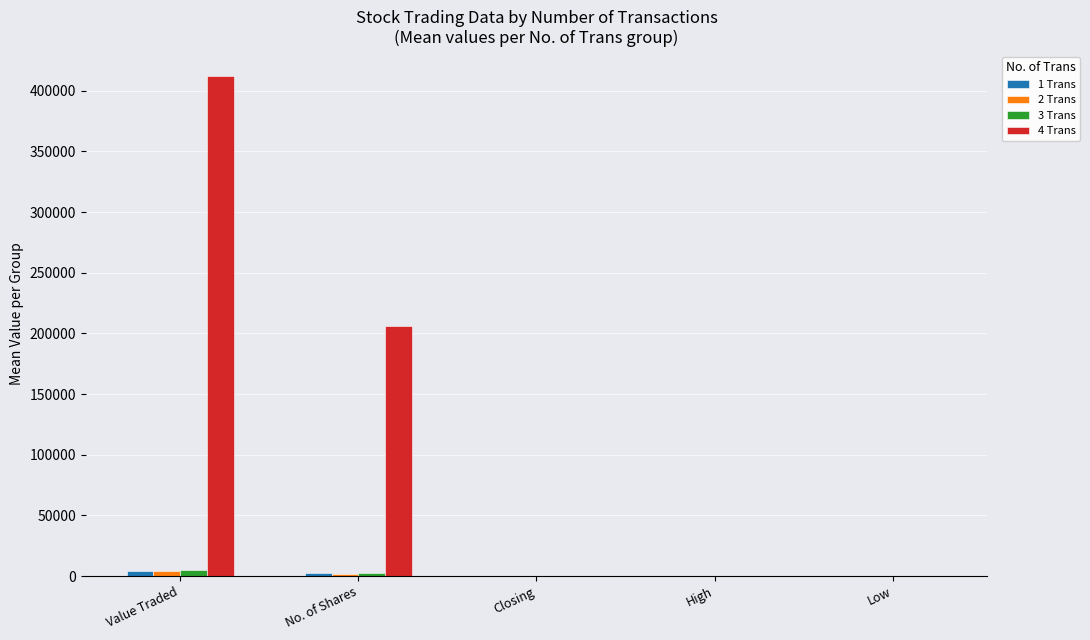

At which category is the sum across all series the highest?

Value Traded